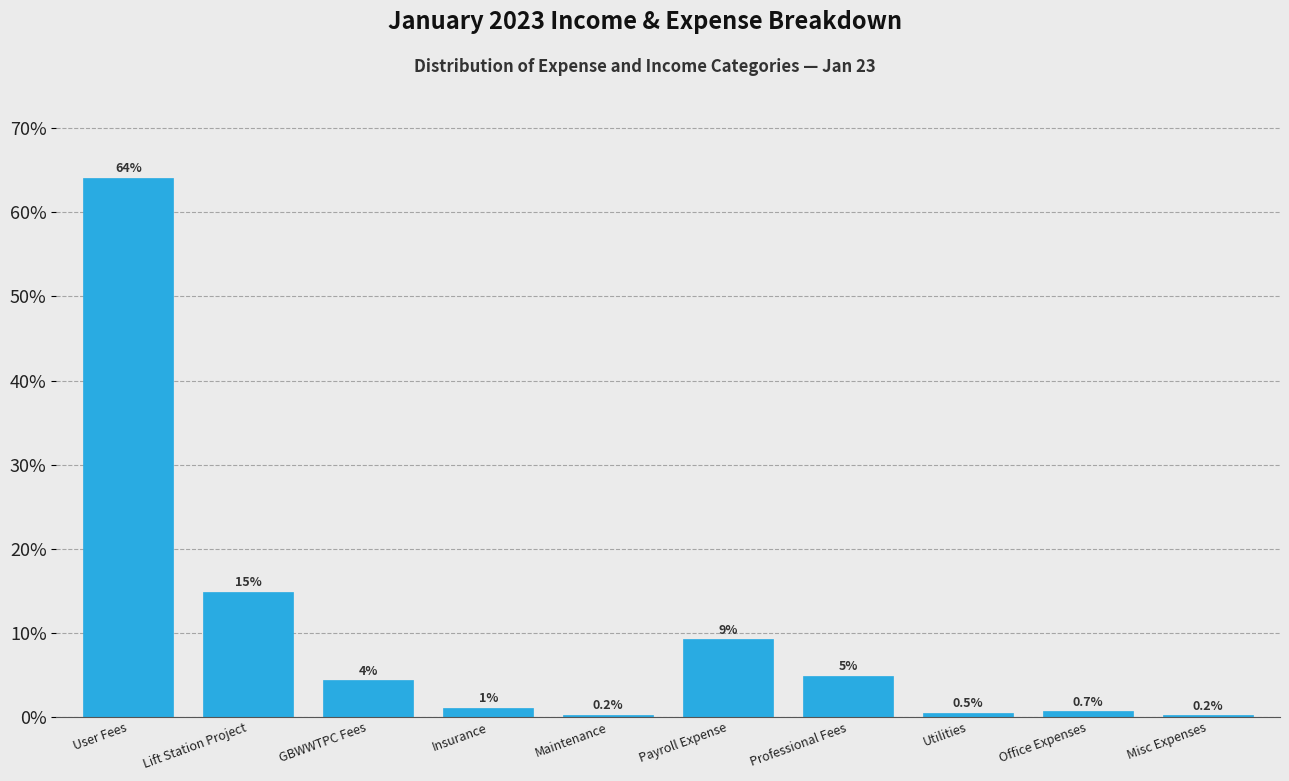

Is it true that the value at User Fees is 96.6?

False